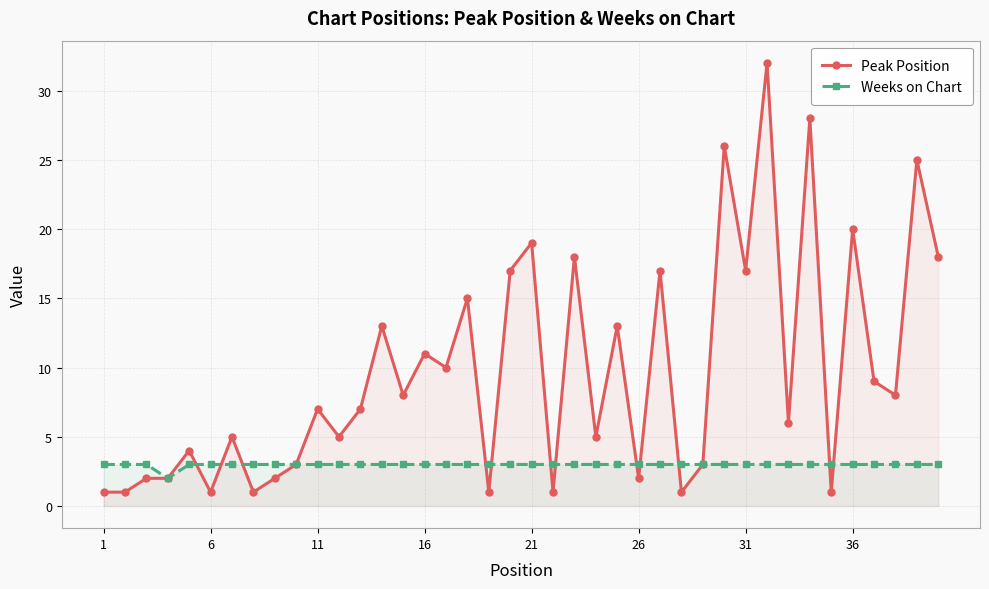

Which series has the largest range (max minus min)?

Peak Position